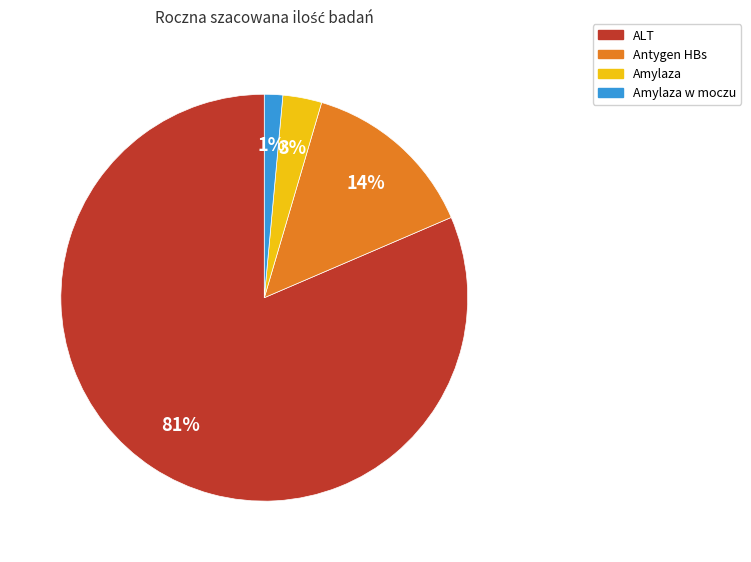

How many slices are in this pie chart?

4